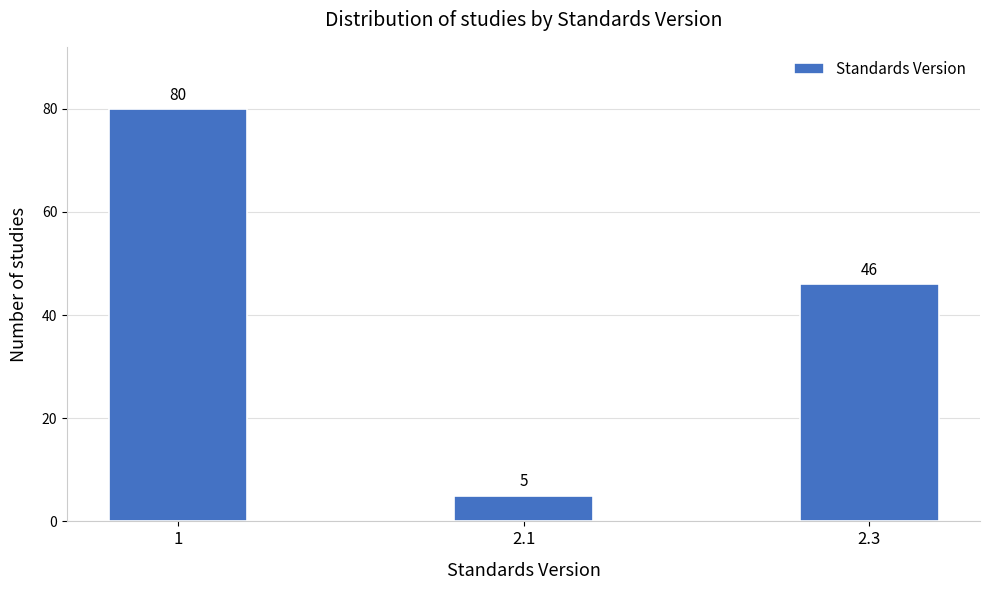

Reading left to right, transcribe all the data shown in this chart.

80	5	46